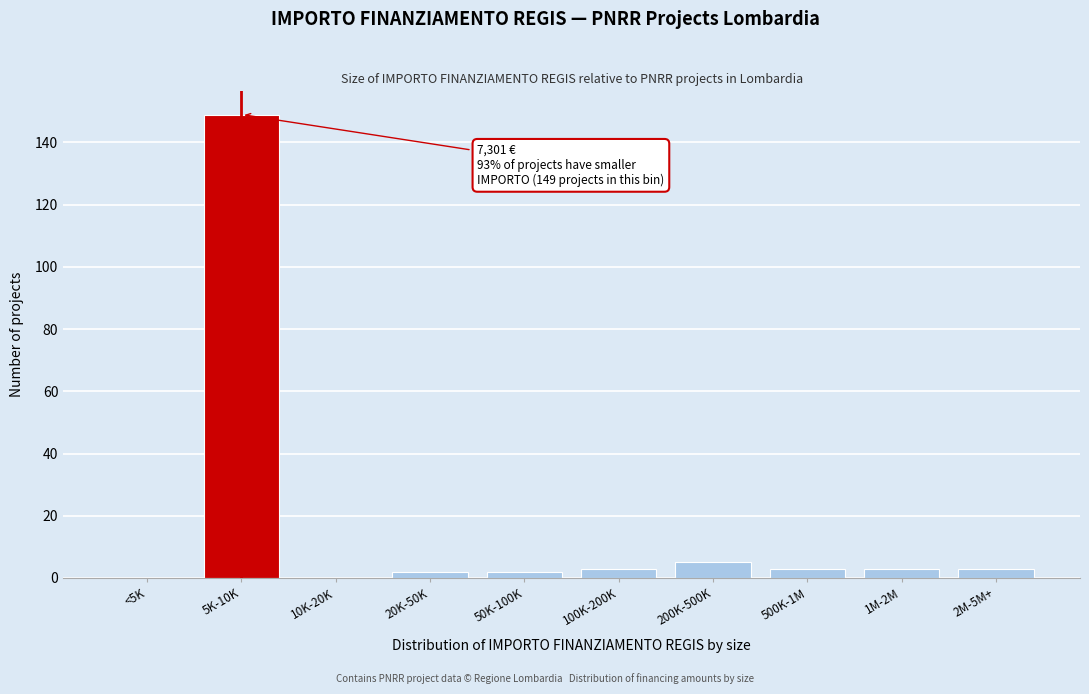

Reading left to right, transcribe all the data shown in this chart.

<5K=0	5K-10K=149	10K-20K=0	20K-50K=2	50K-100K=2	100K-200K=3	200K-500K=5	500K-1M=3	1M-2M=3	2M-5M+=3